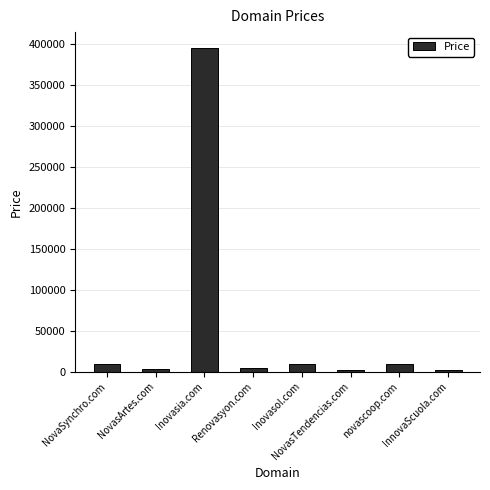

What is the difference between the maximum and minimum values?

393000